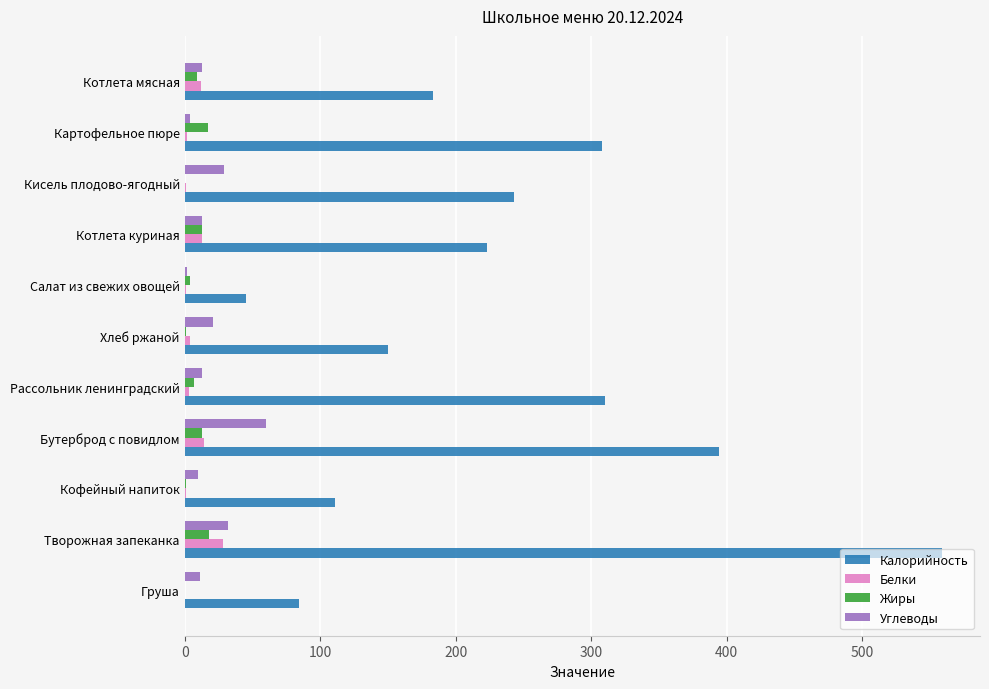

What is the maximum value for Углеводы?

60